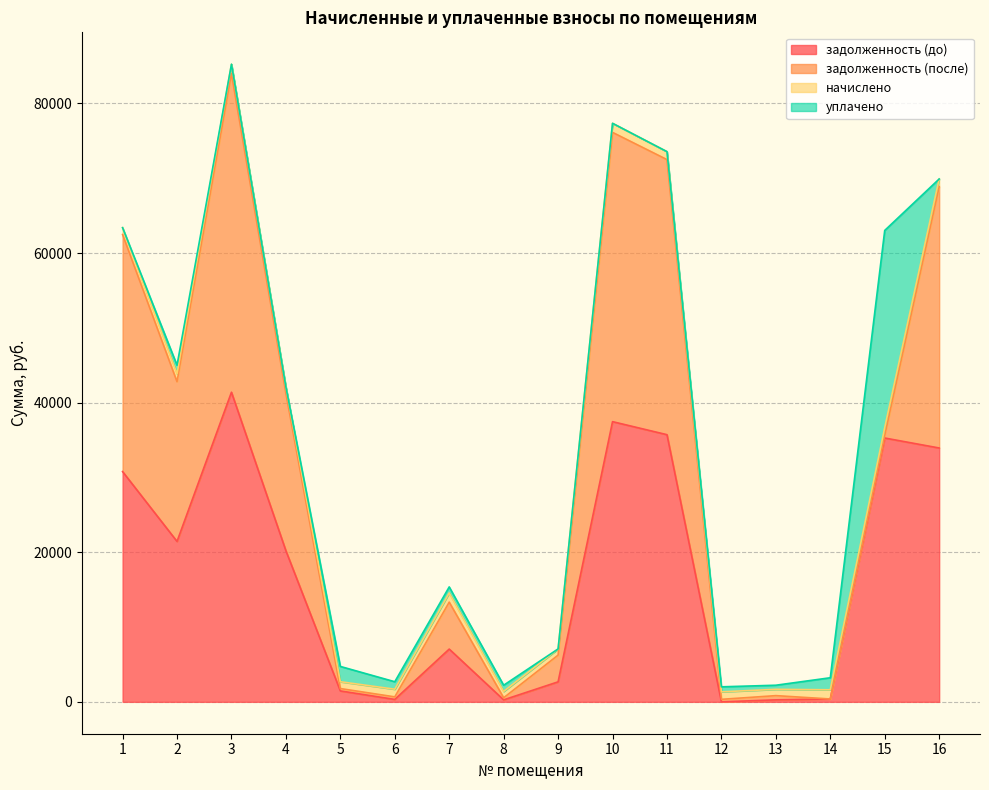

Is it true that задолженность (после) equals 6274.9 at 7?

True